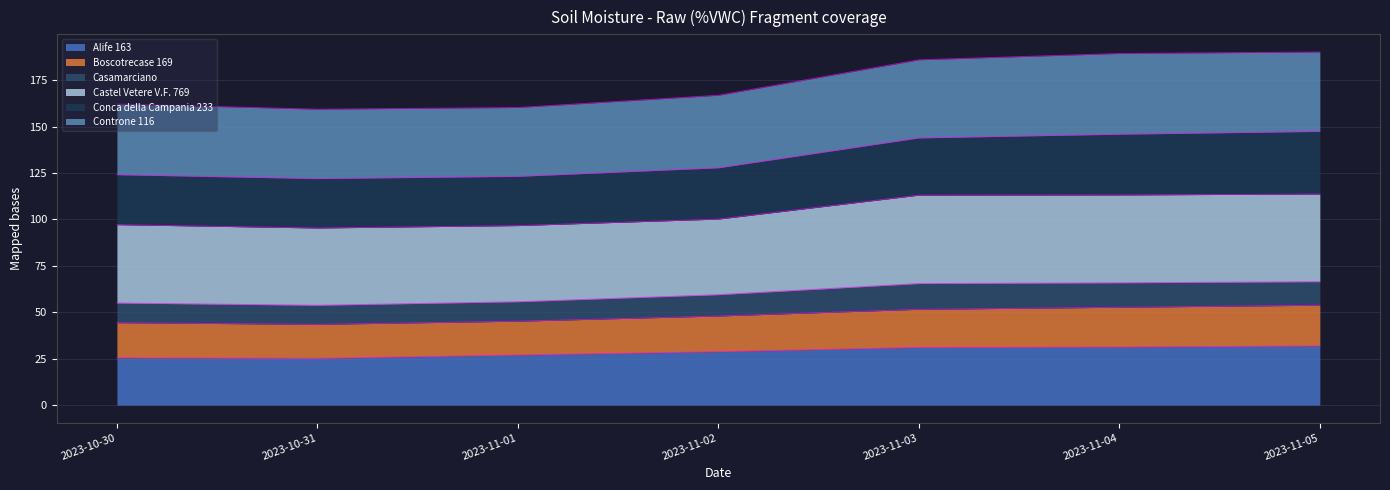

What is the total value across all series at 2023-11-02?

166.9